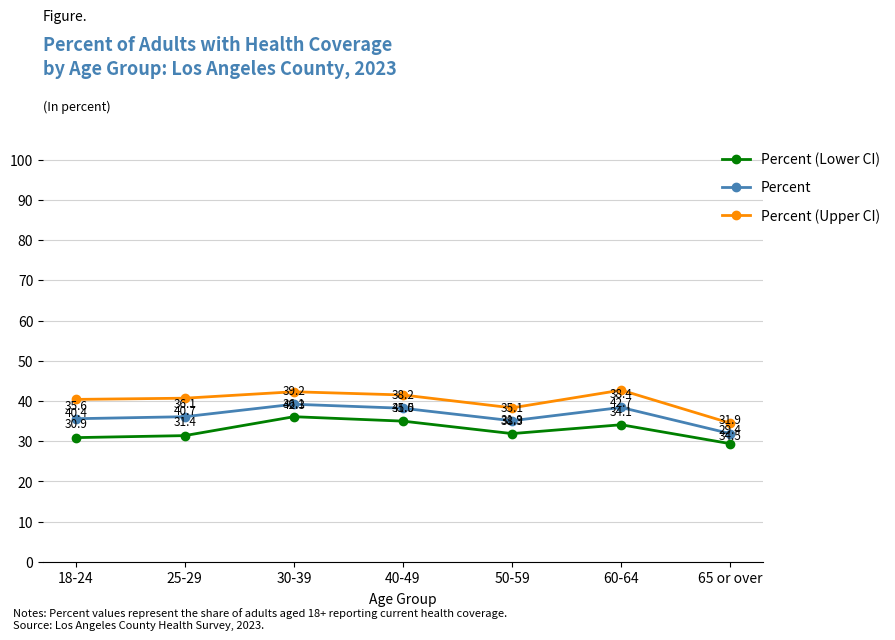

Reading left to right, transcribe all the data shown in this chart.

Percent (Lower CI): 18-24=30.9	25-29=31.4	30-39=36.1	40-49=35.0	50-59=31.9	60-64=34.1	65 or over=29.4
Percent: 18-24=35.6	25-29=36.1	30-39=39.2	40-49=38.2	50-59=35.1	60-64=38.4	65 or over=31.9
Percent (Upper CI): 18-24=40.4	25-29=40.7	30-39=42.3	40-49=41.5	50-59=38.3	60-64=42.7	65 or over=34.5